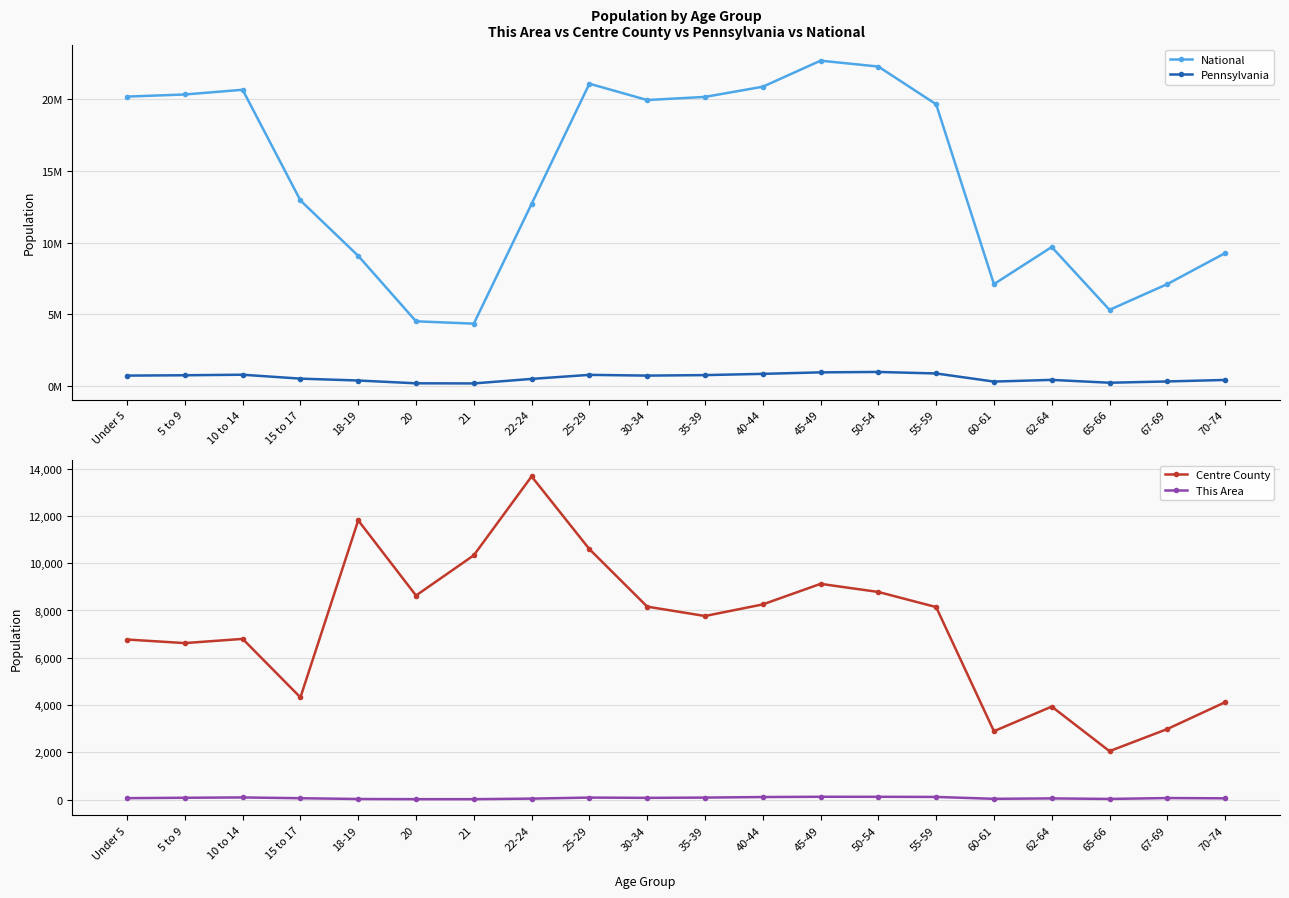

Is this an area chart (filled region under the line)?

No